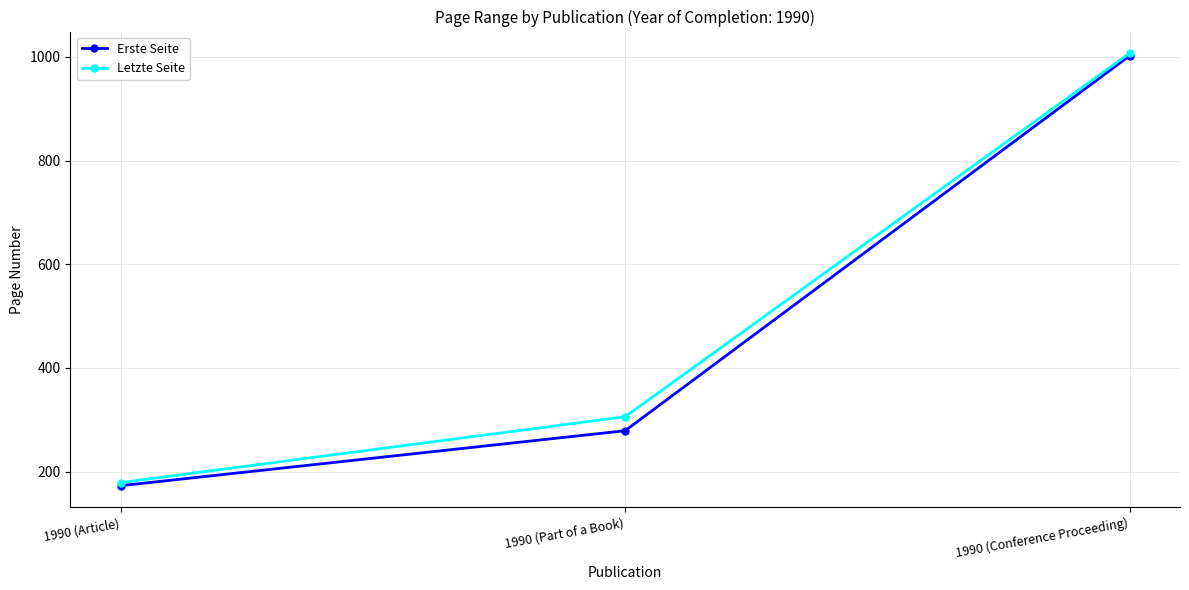

Which series has the largest range (max minus min)?

Erste Seite